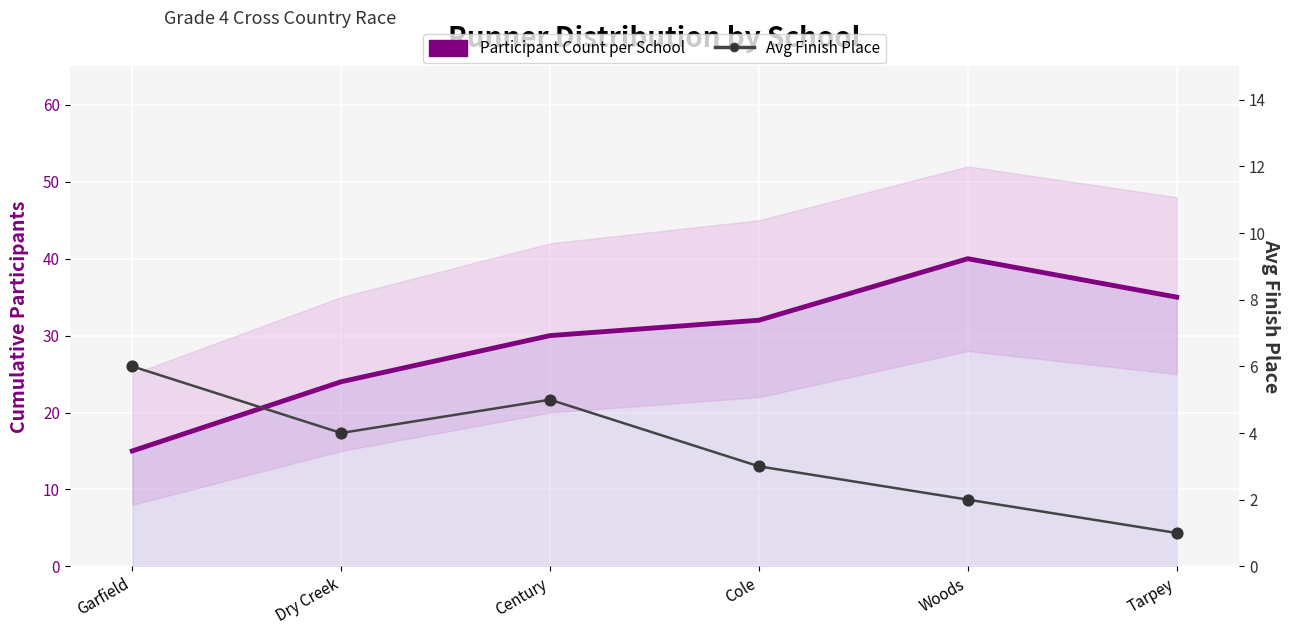

Which series has the largest total across all categories?

Participant Count per School